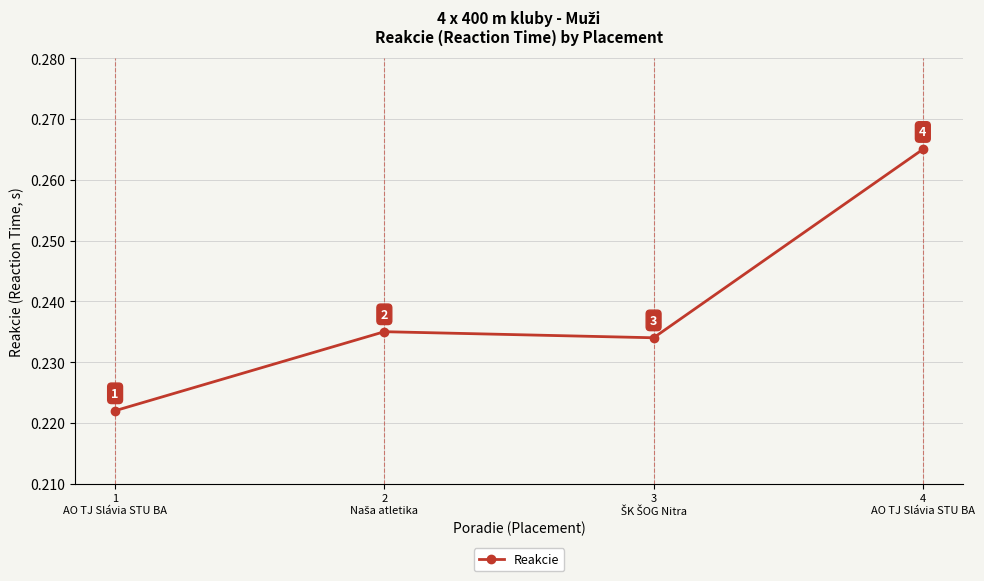

How many interior local valleys (lower than both neighbors) does the data have?

1